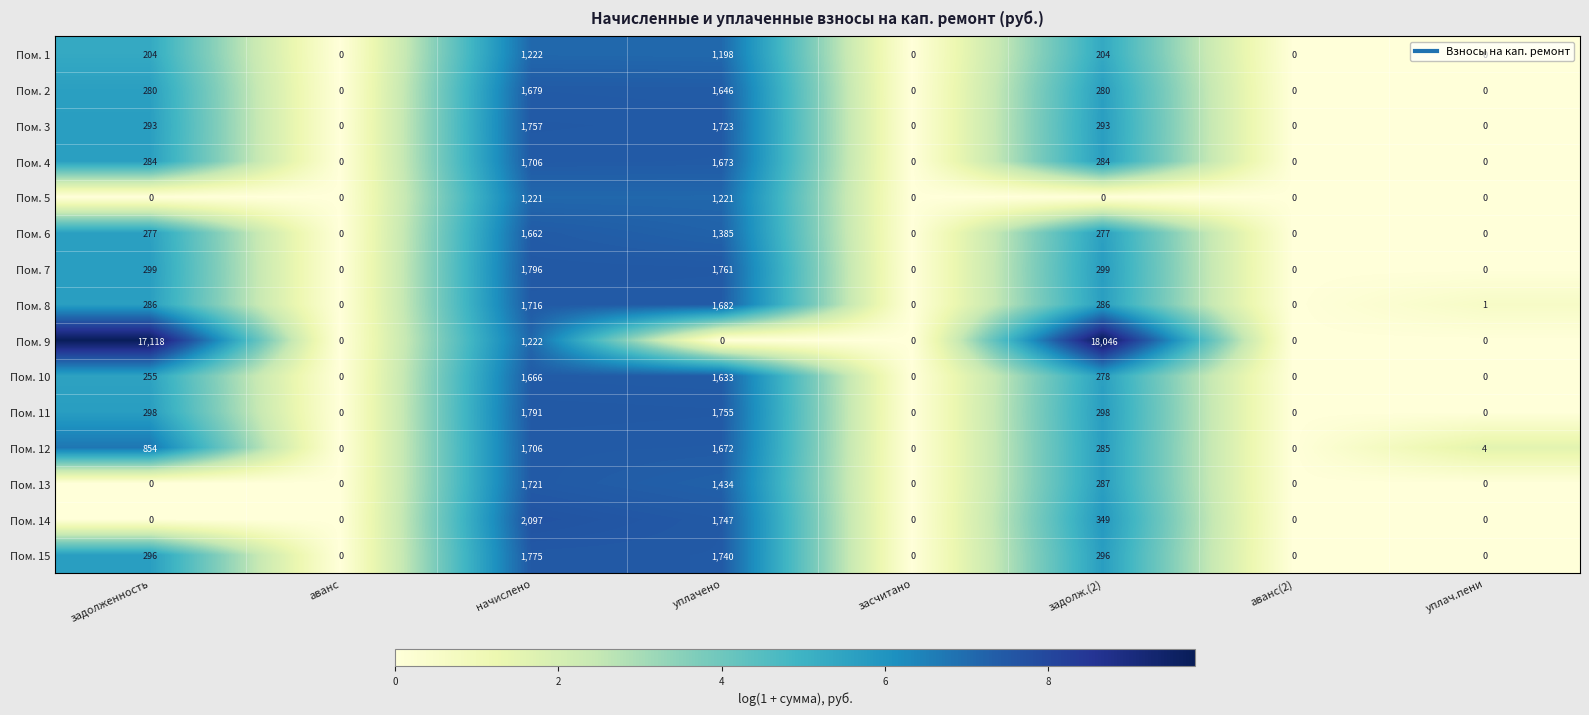

Which category has the highest value in the Пом. 6 series?

начислено